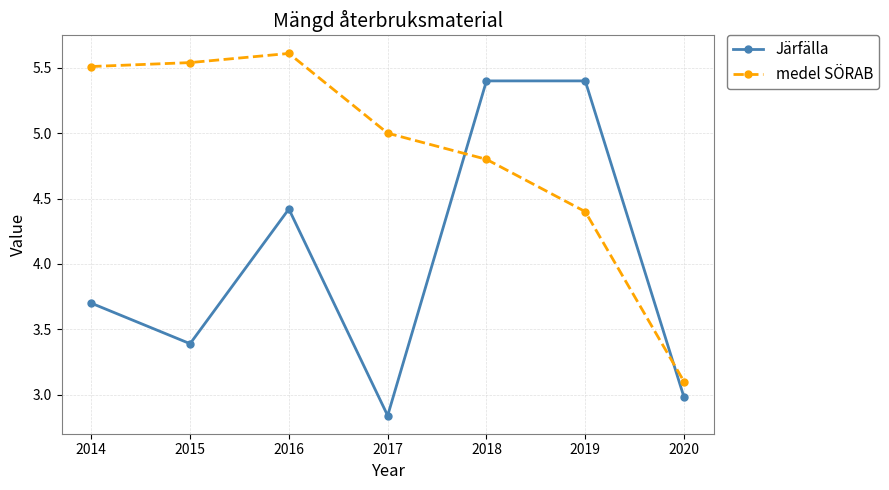

At how many categories does at least one series exceed 4?

6